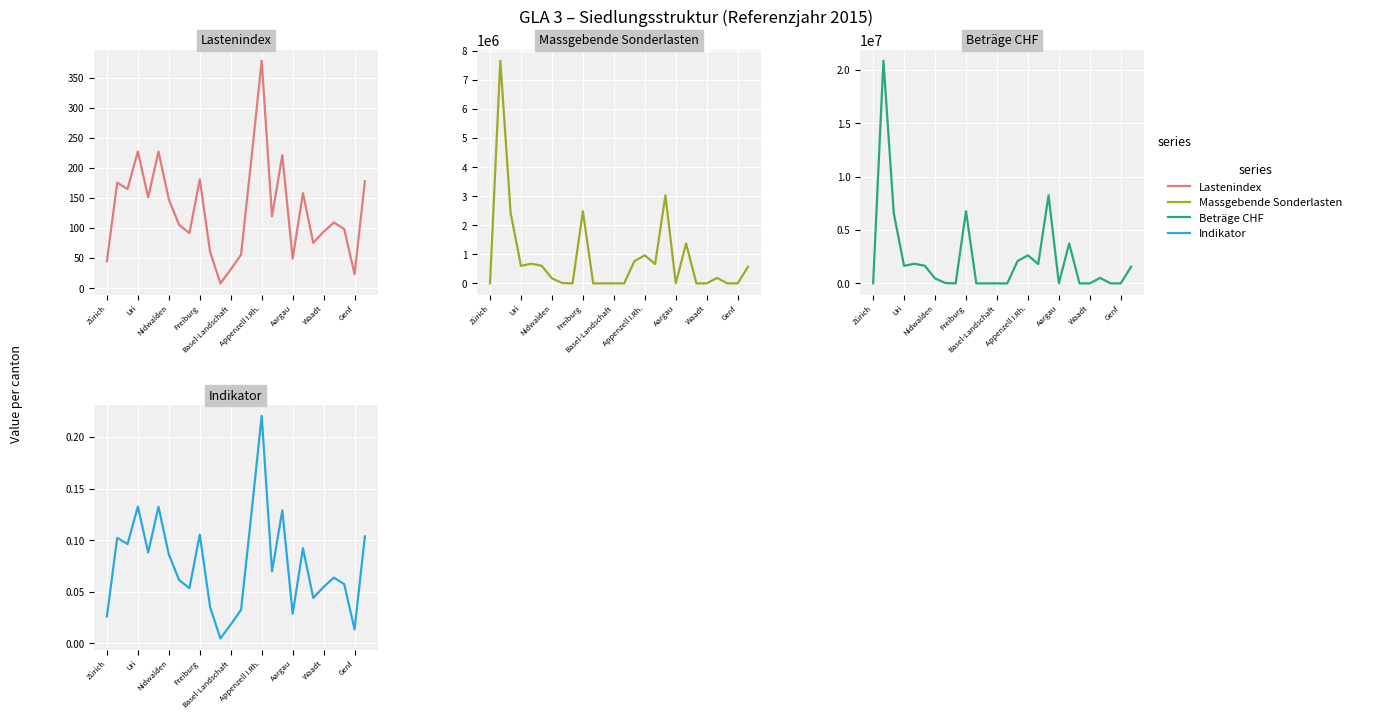

What is the label of the 2nd point from the left?

Uri